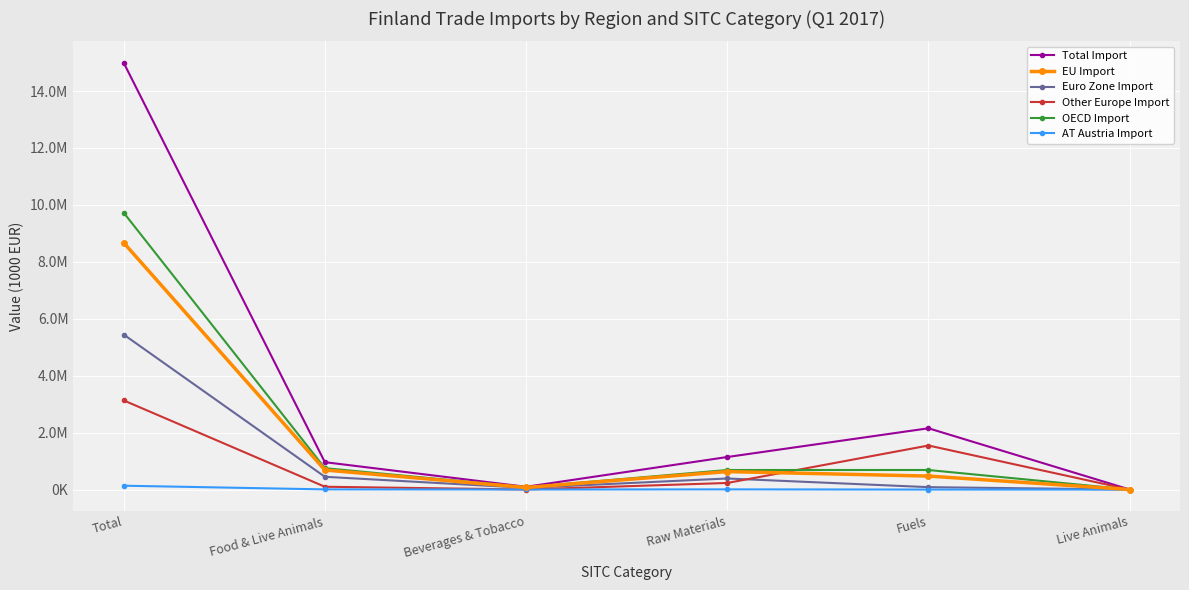

What are all the series names shown in the legend?

Total Import, EU Import, Euro Zone Import, Other Europe Import, OECD Import, AT Austria Import